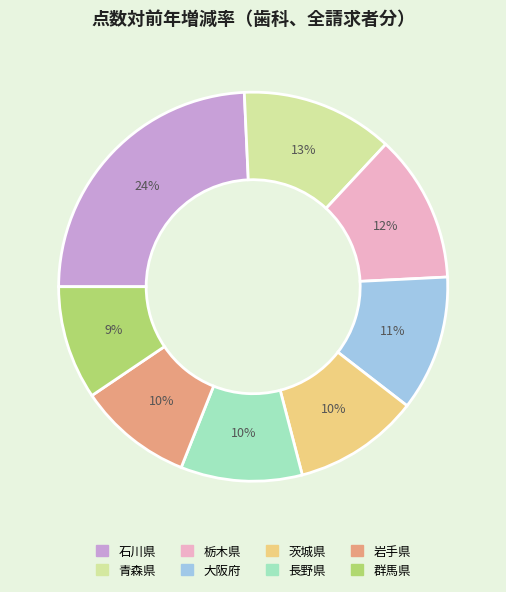

Is there a majority slice in this chart?

No